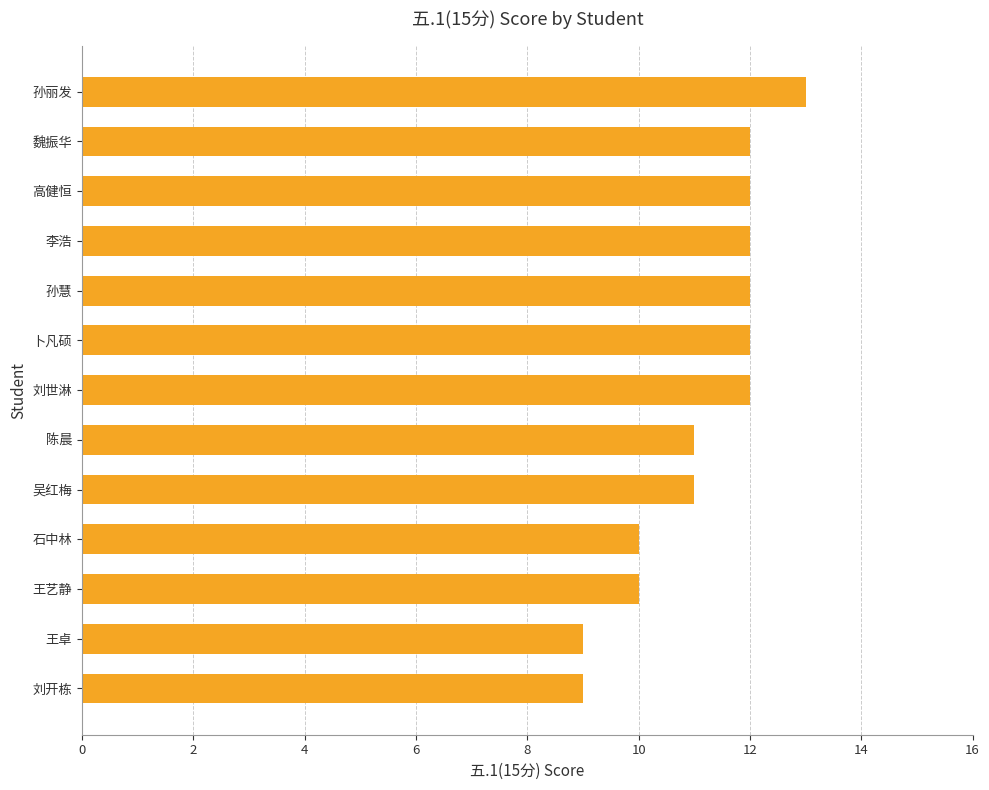

Read the value at 孙丽发.

13